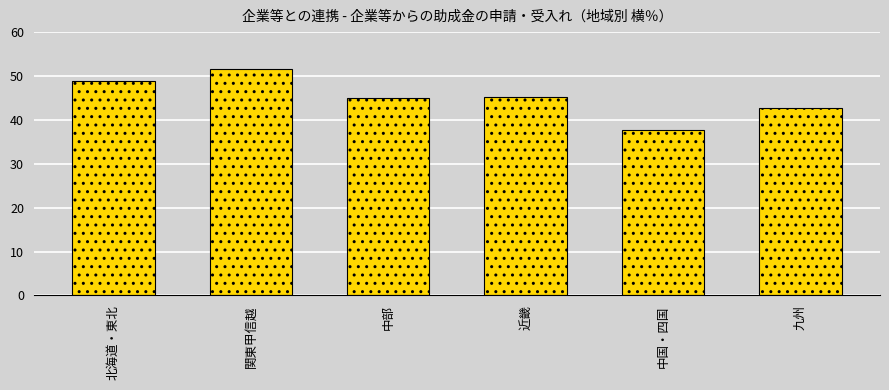

Reading left to right, list all the values displayed in this chart.

48.9	51.5	44.9	45.3	37.7	42.6